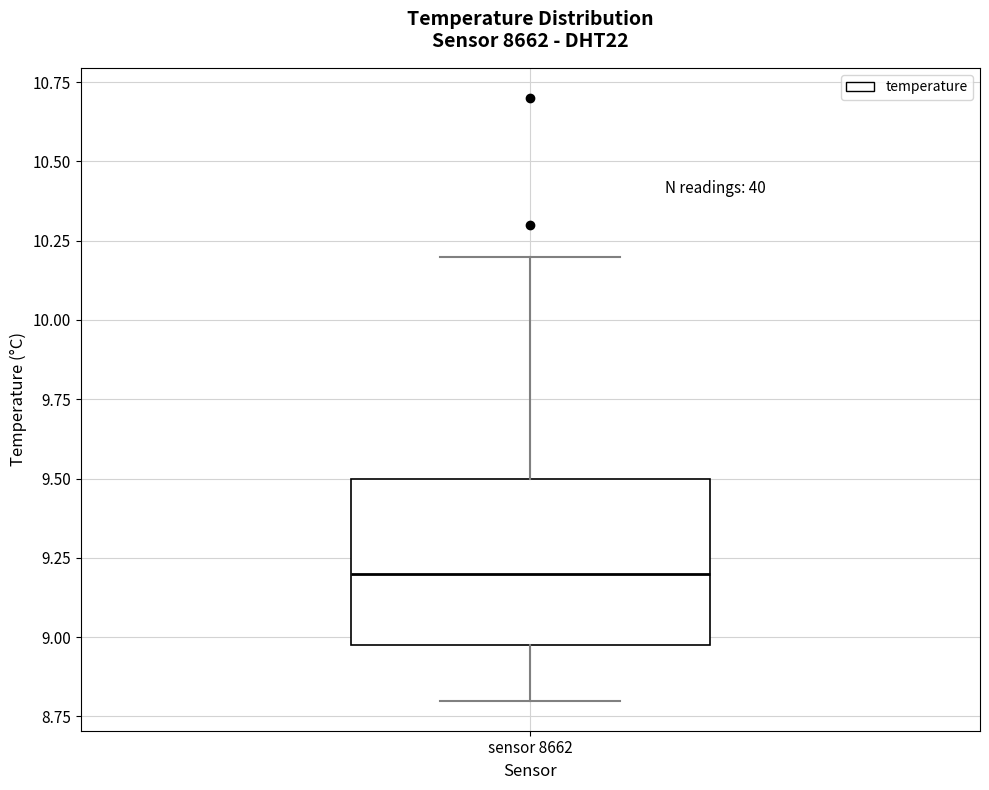

Transcribe this box plot: give where the median line is, the range the box spans, and where the two whiskers end, as read against the y-axis. The values are not printed on the chart, so give them approximately, as read against the axis.

median 9.2, box 9.0 to 9.5, whiskers 8.8 to 10.2